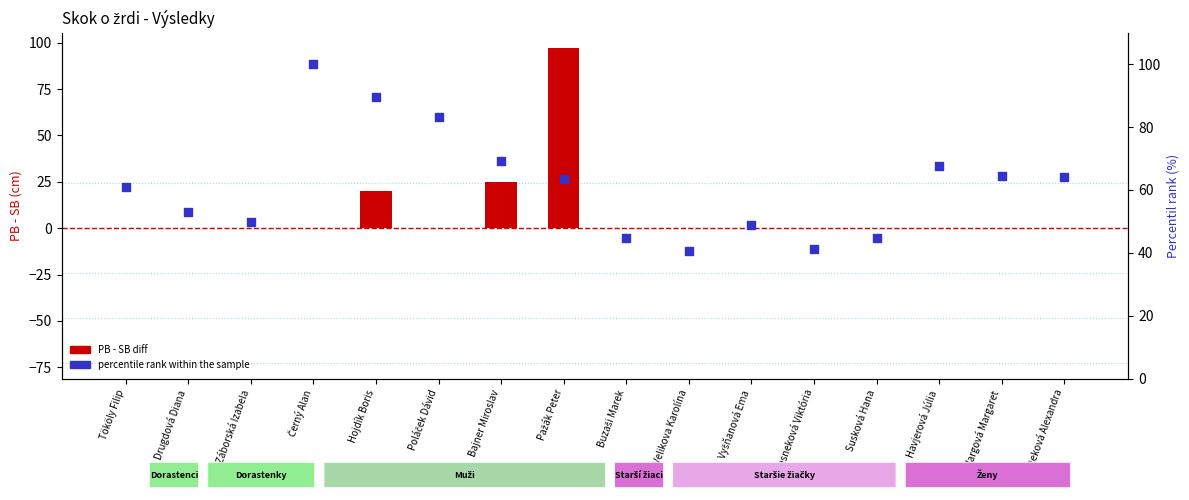

Which has a higher value, Susková Hana or Plšeková Alexandra?

Plšeková Alexandra